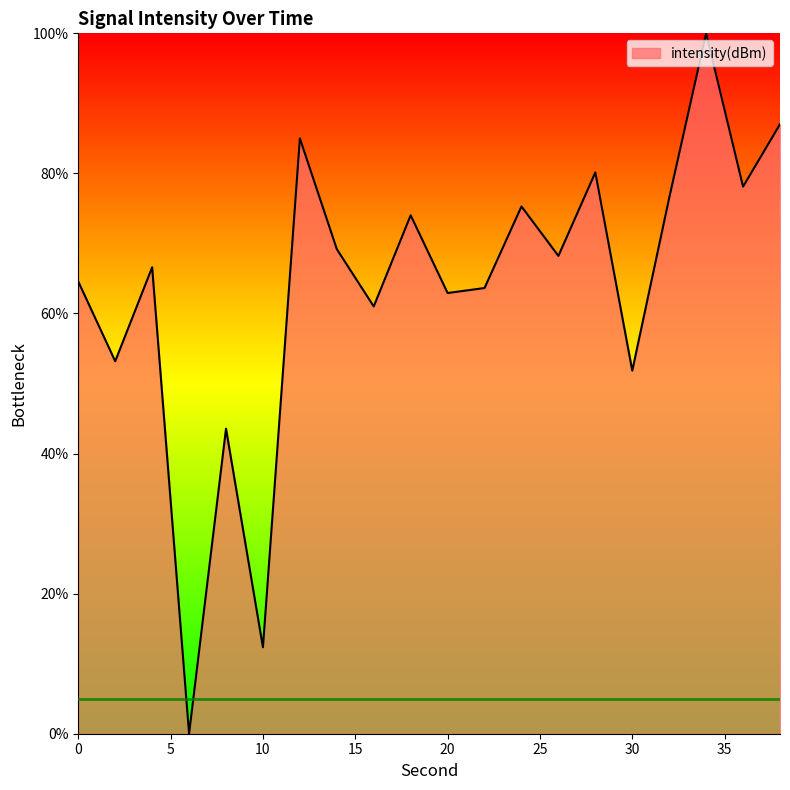

What is the average value?

63.7